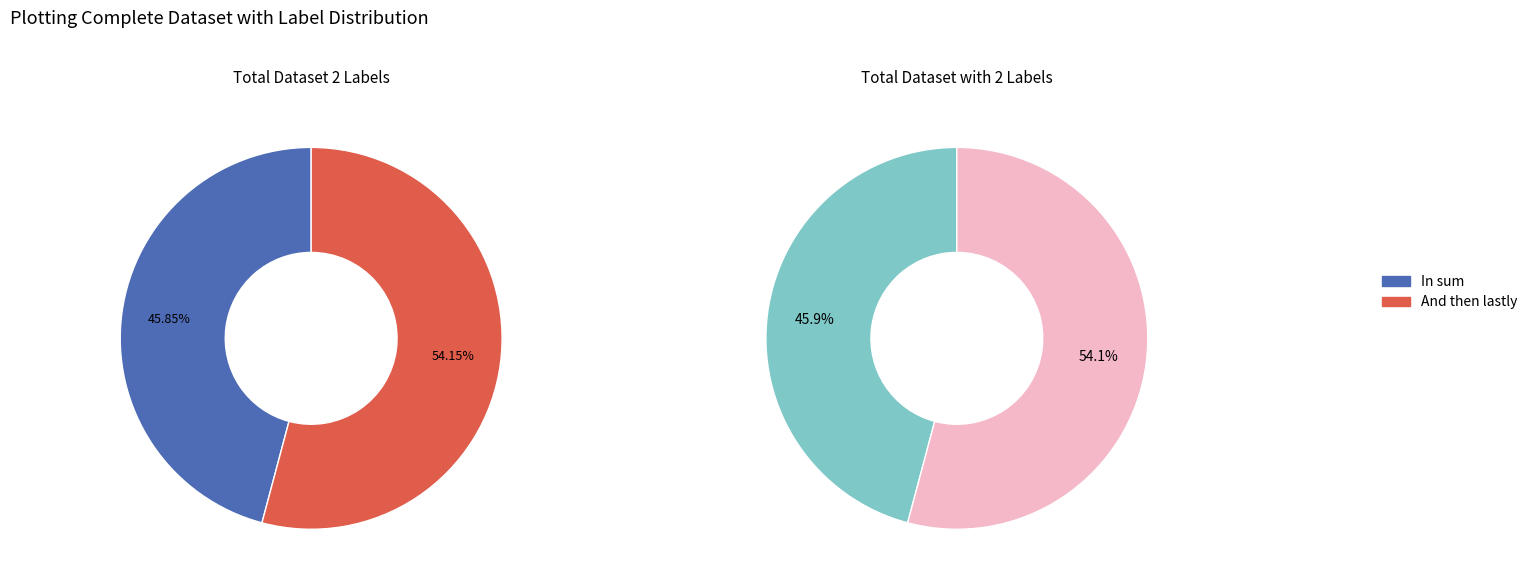

How many segments does this pie chart have?

2